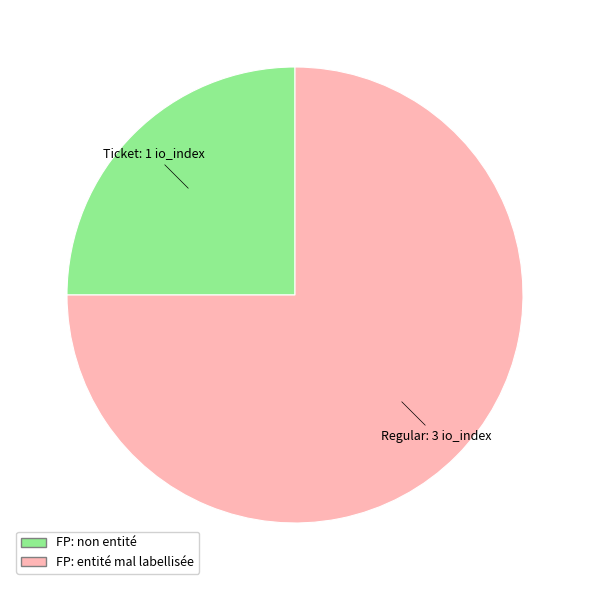

Count the number of slices in the pie.

2